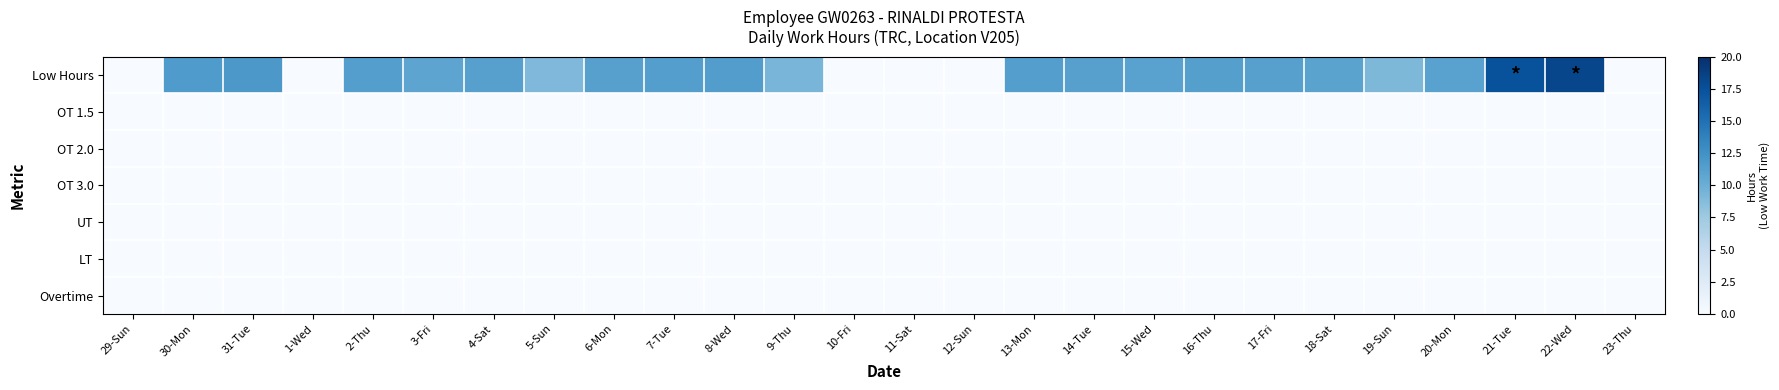

Reading left to right, transcribe all the data shown in this chart.

Low Hours: 29-Sun=0.0	30-Mon=11.7	31-Tue=11.9	1-Wed=0.0	2-Thu=11.4	3-Fri=10.8	4-Sat=11.2	5-Sun=9.1	6-Mon=11.2	7-Tue=11.3	8-Wed=11.4	9-Thu=9.3	10-Fri=0.0	11-Sat=0.0	12-Sun=0.0	13-Mon=11.4	14-Tue=11.2	15-Wed=11.1	16-Thu=11.3	17-Fri=11.2	18-Sat=11.0	19-Sun=9.1	20-Mon=11.0	21-Tue=17.4	22-Wed=18.2	23-Thu=0.0
OT 1.5: 29-Sun=0.0	30-Mon=0.0	31-Tue=0.0	1-Wed=0.0	2-Thu=0.0	3-Fri=0.0	4-Sat=0.0	5-Sun=0.0	6-Mon=0.0	7-Tue=0.0	8-Wed=0.0	9-Thu=0.0	10-Fri=0.0	11-Sat=0.0	12-Sun=0.0	13-Mon=0.0	14-Tue=0.0	15-Wed=0.0	16-Thu=0.0	17-Fri=0.0	18-Sat=0.0	19-Sun=0.0	20-Mon=0.0	21-Tue=0.0	22-Wed=0.0	23-Thu=0.0
OT 2.0: 29-Sun=0.0	30-Mon=0.0	31-Tue=0.0	1-Wed=0.0	2-Thu=0.0	3-Fri=0.0	4-Sat=0.0	5-Sun=0.0	6-Mon=0.0	7-Tue=0.0	8-Wed=0.0	9-Thu=0.0	10-Fri=0.0	11-Sat=0.0	12-Sun=0.0	13-Mon=0.0	14-Tue=0.0	15-Wed=0.0	16-Thu=0.0	17-Fri=0.0	18-Sat=0.0	19-Sun=0.0	20-Mon=0.0	21-Tue=0.0	22-Wed=0.0	23-Thu=0.0
OT 3.0: 29-Sun=0.0	30-Mon=0.0	31-Tue=0.0	1-Wed=0.0	2-Thu=0.0	3-Fri=0.0	4-Sat=0.0	5-Sun=0.0	6-Mon=0.0	7-Tue=0.0	8-Wed=0.0	9-Thu=0.0	10-Fri=0.0	11-Sat=0.0	12-Sun=0.0	13-Mon=0.0	14-Tue=0.0	15-Wed=0.0	16-Thu=0.0	17-Fri=0.0	18-Sat=0.0	19-Sun=0.0	20-Mon=0.0	21-Tue=0.0	22-Wed=0.0	23-Thu=0.0
UT: 29-Sun=0.0	30-Mon=0.0	31-Tue=0.0	1-Wed=0.0	2-Thu=0.0	3-Fri=0.0	4-Sat=0.0	5-Sun=0.0	6-Mon=0.0	7-Tue=0.0	8-Wed=0.0	9-Thu=0.0	10-Fri=0.0	11-Sat=0.0	12-Sun=0.0	13-Mon=0.0	14-Tue=0.0	15-Wed=0.0	16-Thu=0.0	17-Fri=0.0	18-Sat=0.0	19-Sun=0.0	20-Mon=0.0	21-Tue=0.0	22-Wed=0.0	23-Thu=0.0
LT: 29-Sun=0.0	30-Mon=0.0	31-Tue=0.0	1-Wed=0.0	2-Thu=0.0	3-Fri=0.0	4-Sat=0.0	5-Sun=0.0	6-Mon=0.0	7-Tue=0.0	8-Wed=0.0	9-Thu=0.0	10-Fri=0.0	11-Sat=0.0	12-Sun=0.0	13-Mon=0.0	14-Tue=0.0	15-Wed=0.0	16-Thu=0.0	17-Fri=0.0	18-Sat=0.0	19-Sun=0.0	20-Mon=0.0	21-Tue=0.0	22-Wed=0.0	23-Thu=0.0
Overtime: 29-Sun=0.0	30-Mon=0.0	31-Tue=0.0	1-Wed=0.0	2-Thu=0.0	3-Fri=0.0	4-Sat=0.0	5-Sun=0.0	6-Mon=0.0	7-Tue=0.0	8-Wed=0.0	9-Thu=0.0	10-Fri=0.0	11-Sat=0.0	12-Sun=0.0	13-Mon=0.0	14-Tue=0.0	15-Wed=0.0	16-Thu=0.0	17-Fri=0.0	18-Sat=0.0	19-Sun=0.0	20-Mon=0.0	21-Tue=0.0	22-Wed=0.0	23-Thu=0.0